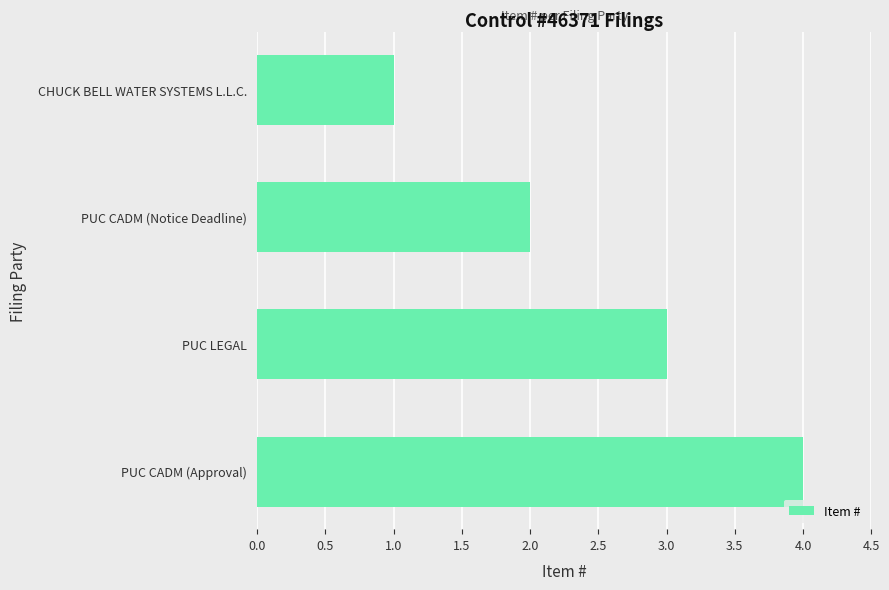

Which category has the highest value across all series?

PUC CADM (Approval)